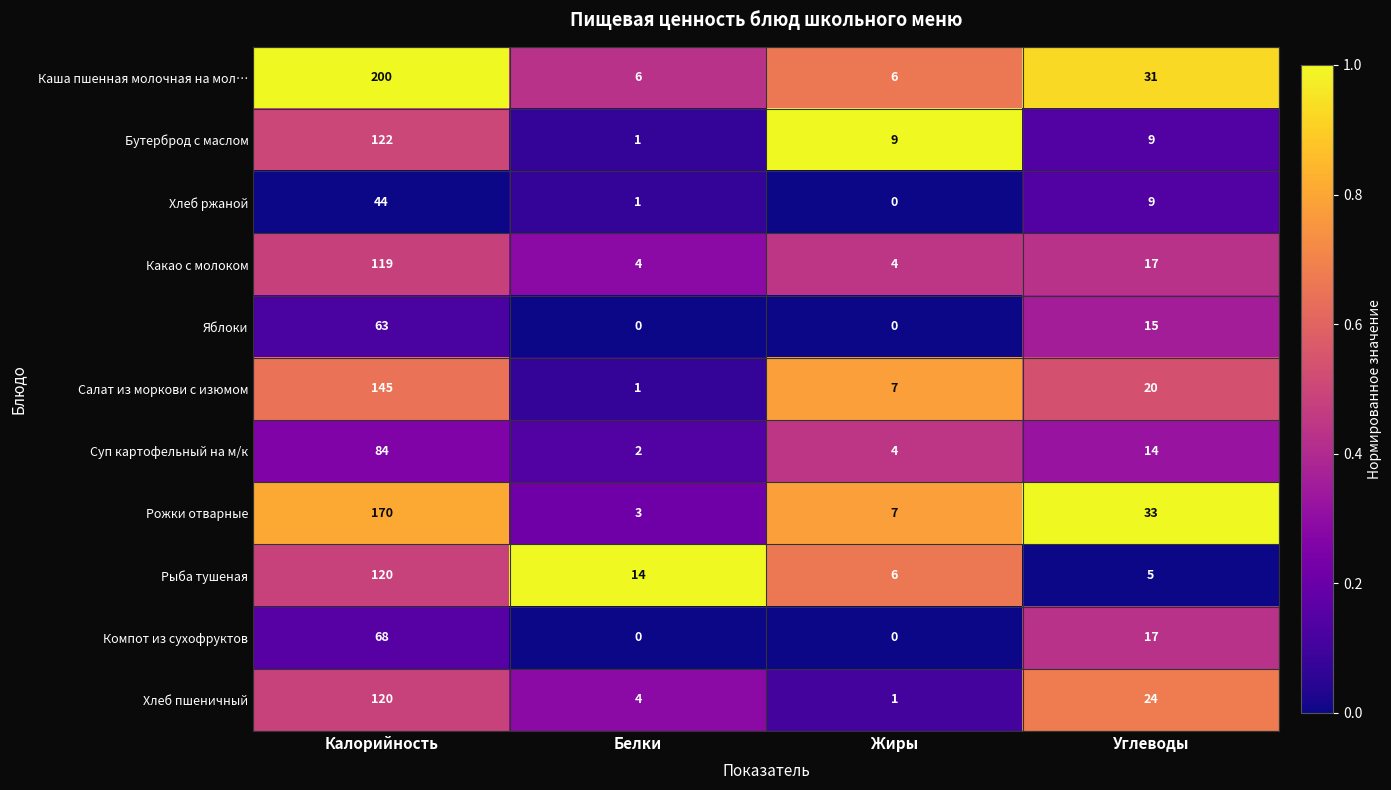

What is the difference between the highest and lowest values at Белки?

14